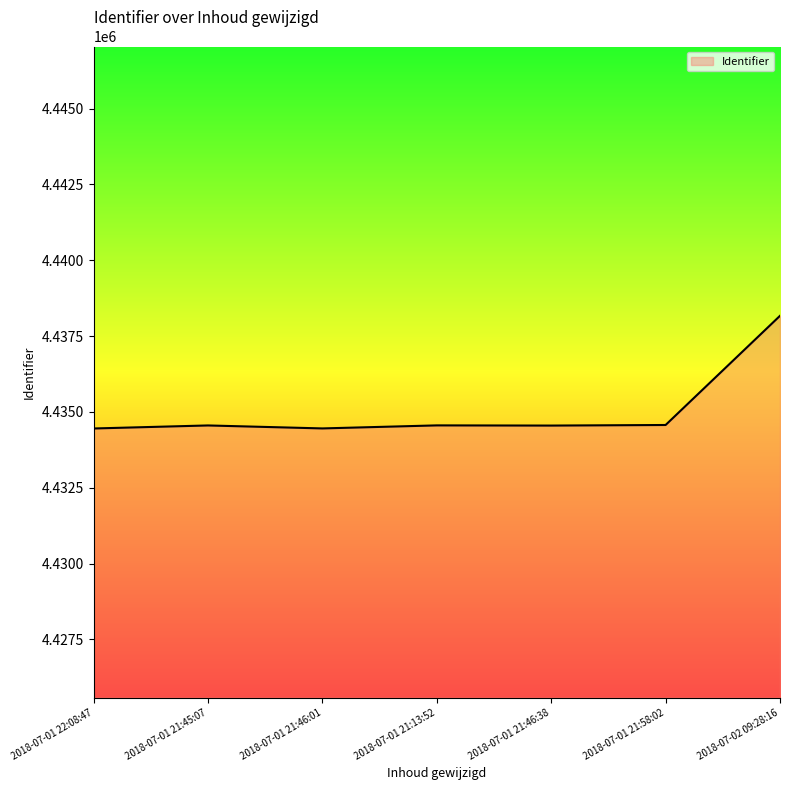

Does the chart display data point markers on the line(s)?

No